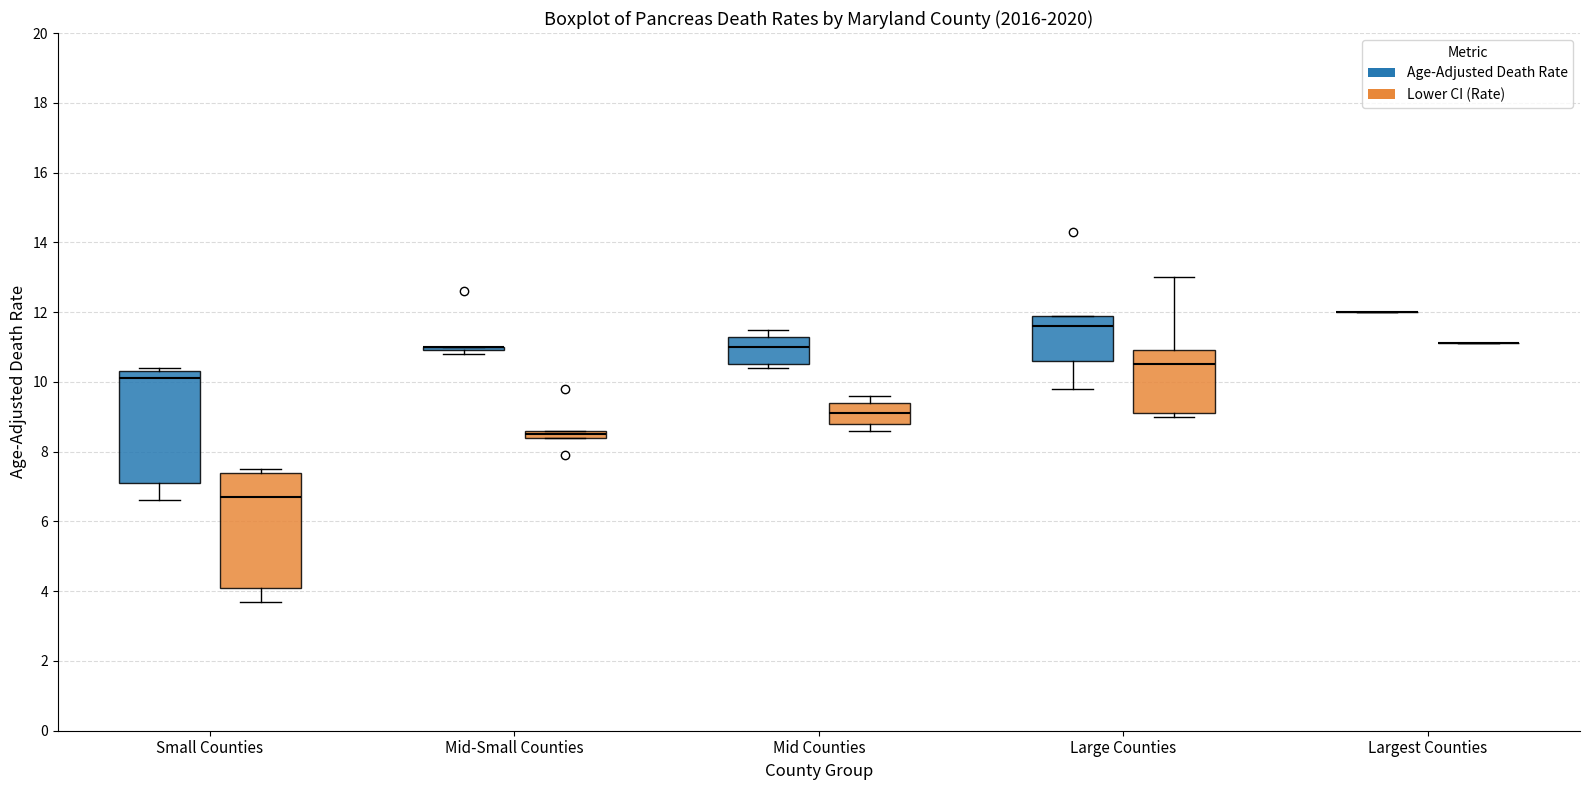

Where is the upper edge of the box for Mid Counties (Lower CI (Rate)) on the y-axis? The values are not printed on the chart, so give them approximately, as read against the axis.

9.4